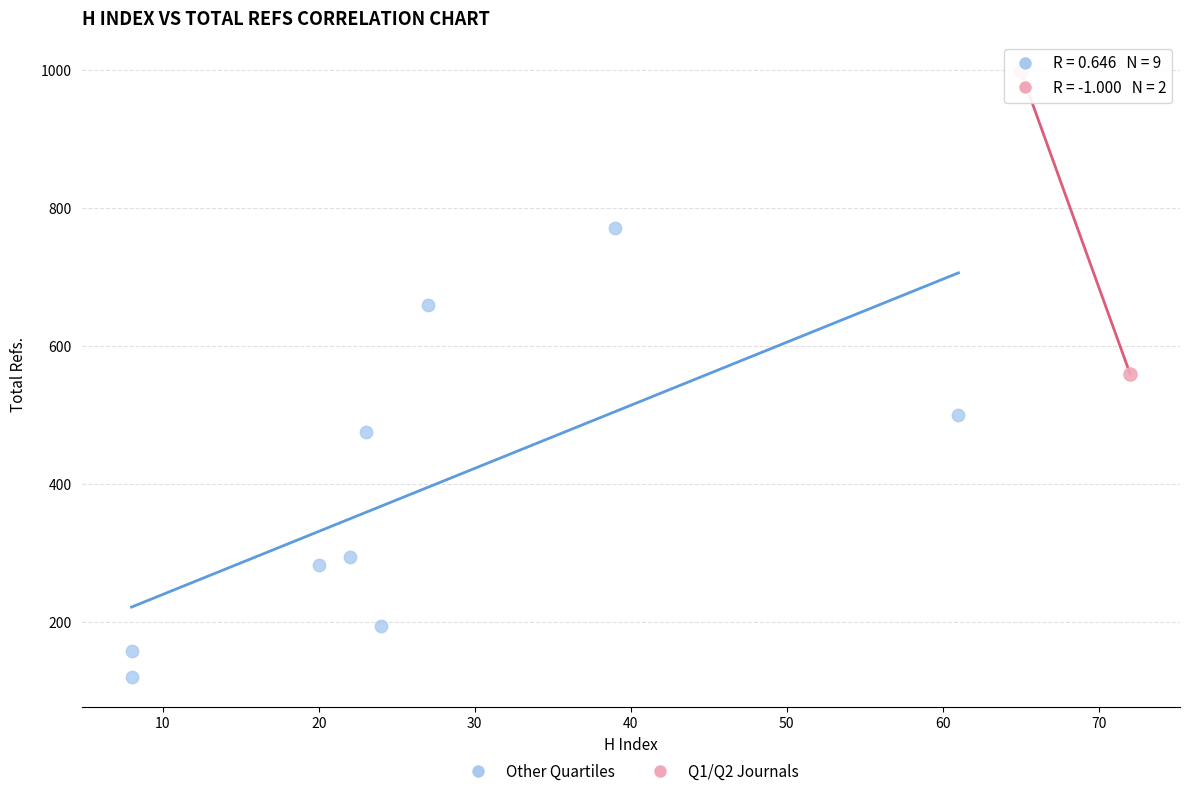

Which series contains the lowest Y value?

Other Quartiles